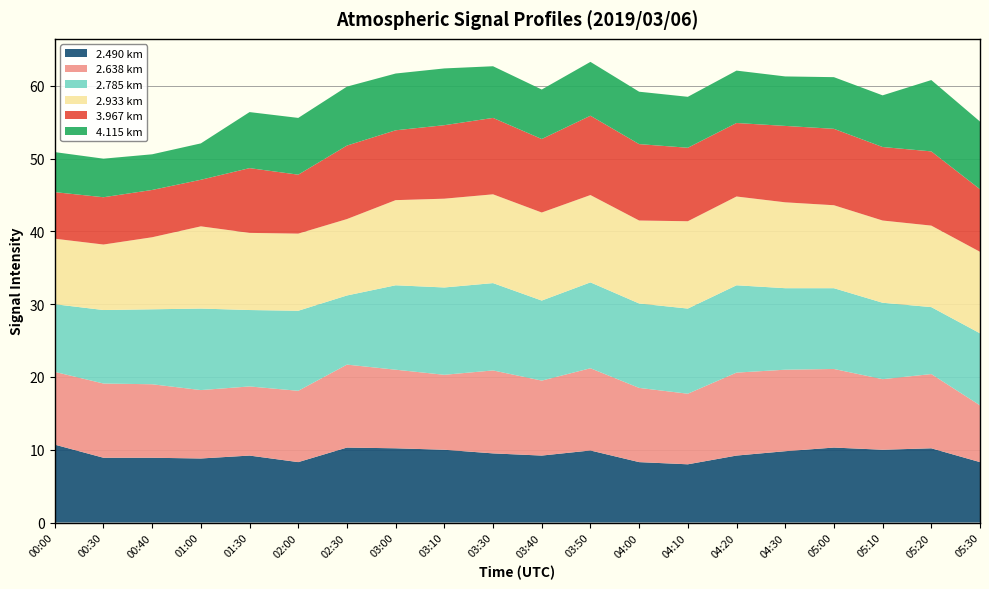

Reading left to right, transcribe all the data shown in this chart.

2.490: 00:00=10.7	00:30=8.9	00:40=8.9	01:00=8.8	01:30=9.2	02:00=8.3	02:30=10.3	03:00=10.2	03:10=10.0	03:30=9.5	03:40=9.2	03:50=9.9	04:00=8.3	04:10=8.0	04:20=9.2	04:30=9.8	05:00=10.3	05:10=10.0	05:20=10.2	05:30=8.3
2.638: 00:00=10.0	00:30=10.2	00:40=10.1	01:00=9.4	01:30=9.5	02:00=9.8	02:30=11.4	03:00=10.8	03:10=10.3	03:30=11.4	03:40=10.3	03:50=11.3	04:00=10.2	04:10=9.7	04:20=11.4	04:30=11.2	05:00=10.8	05:10=9.7	05:20=10.2	05:30=7.8
2.785: 00:00=9.3	00:30=10.1	00:40=10.3	01:00=11.2	01:30=10.5	02:00=11.0	02:30=9.5	03:00=11.6	03:10=12.0	03:30=12.0	03:40=11.0	03:50=11.8	04:00=11.6	04:10=11.7	04:20=12.0	04:30=11.2	05:00=11.1	05:10=10.5	05:20=9.2	05:30=9.9
2.933: 00:00=9.0	00:30=9.0	00:40=9.9	01:00=11.3	01:30=10.6	02:00=10.6	02:30=10.5	03:00=11.7	03:10=12.2	03:30=12.2	03:40=12.1	03:50=12.0	04:00=11.4	04:10=12.0	04:20=12.2	04:30=11.8	05:00=11.4	05:10=11.3	05:20=11.2	05:30=11.2
3.967: 00:00=6.4	00:30=6.5	00:40=6.5	01:00=6.4	01:30=8.9	02:00=8.1	02:30=10.1	03:00=9.6	03:10=10.1	03:30=10.5	03:40=10.1	03:50=10.9	04:00=10.5	04:10=10.1	04:20=10.1	04:30=10.5	05:00=10.5	05:10=10.1	05:20=10.2	05:30=8.6
4.115: 00:00=5.5	00:30=5.3	00:40=4.9	01:00=5.0	01:30=7.7	02:00=7.8	02:30=8.1	03:00=7.8	03:10=7.8	03:30=7.1	03:40=6.8	03:50=7.4	04:00=7.2	04:10=7.0	04:20=7.2	04:30=6.8	05:00=7.1	05:10=7.1	05:20=9.8	05:30=9.3